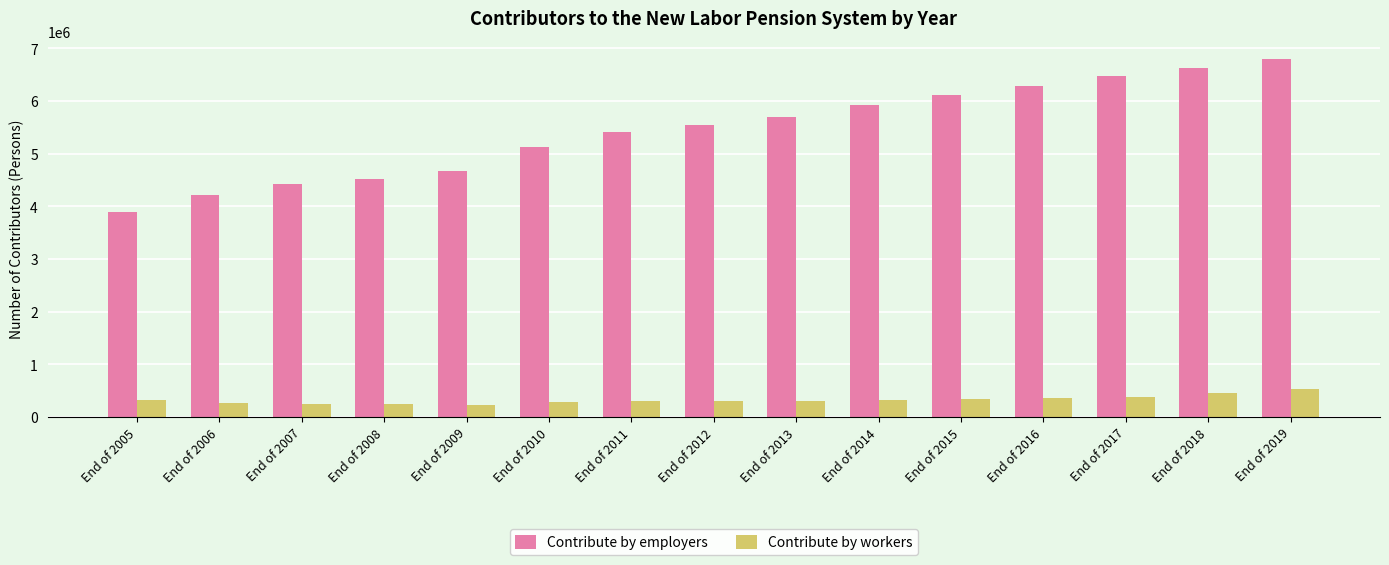

Which series changed the most between End of 2008 and End of 2013?

Contribute by employers